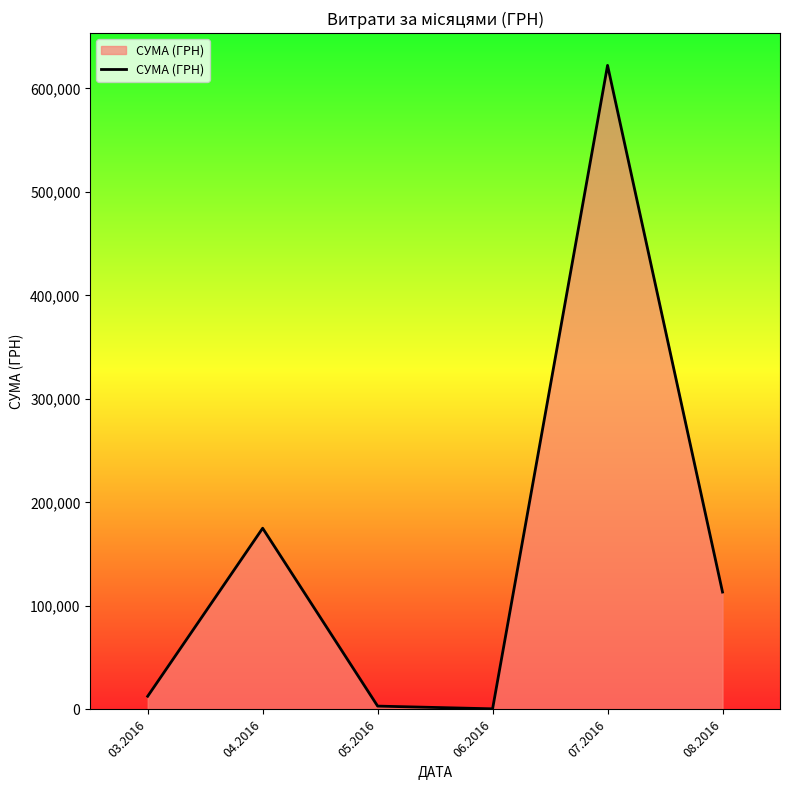

What is the approximate value at 06.2016?

600.0